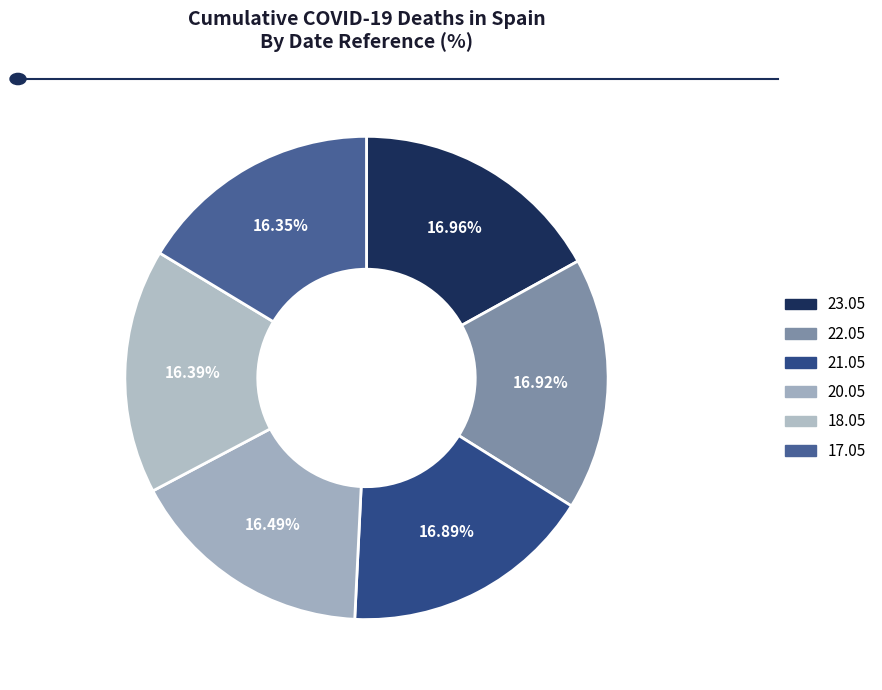

Which slice is the smallest?

17.05